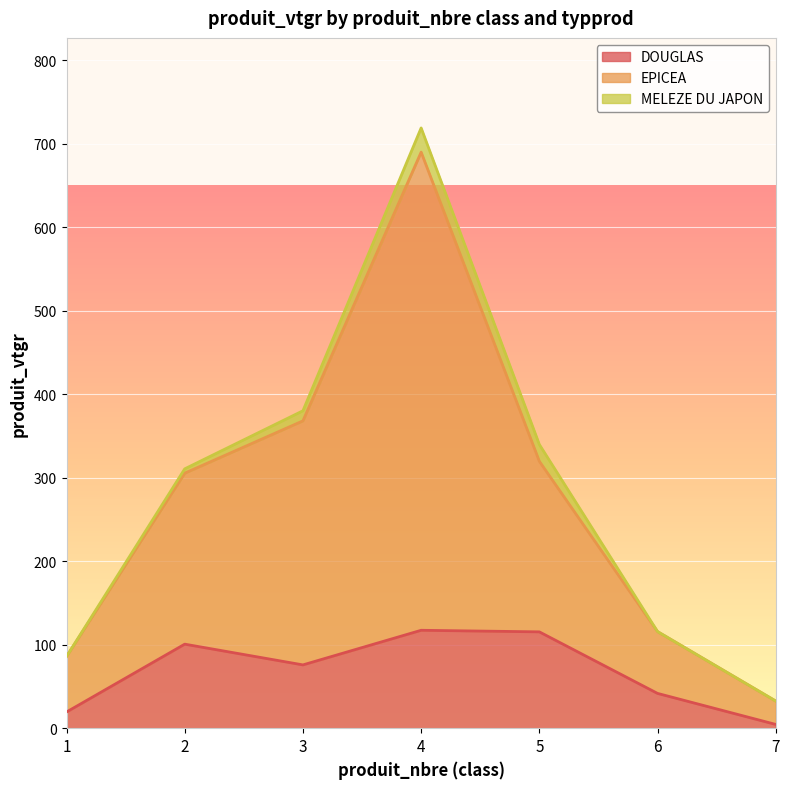

Does the chart display data point markers on the line(s)?

No